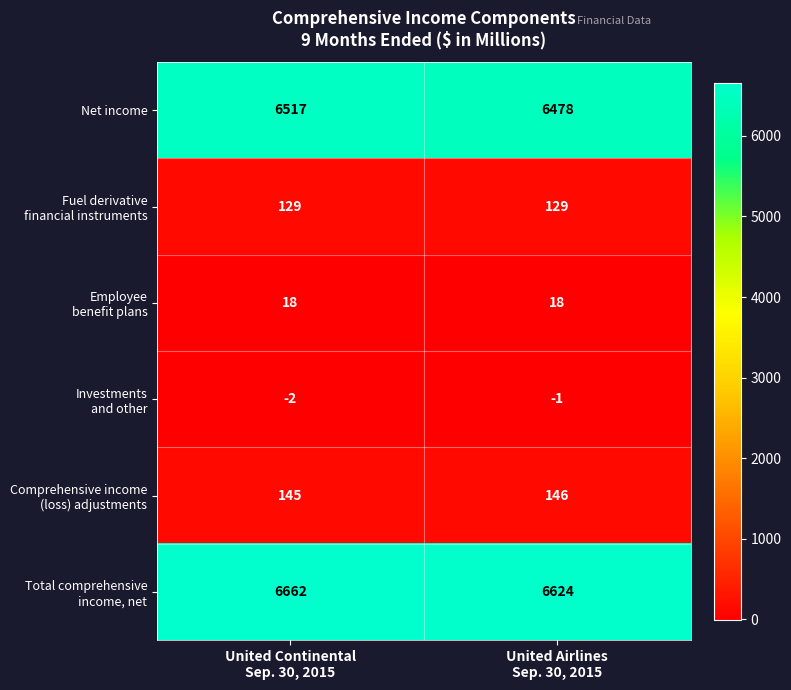

Which series has the widest spread of values?

Net income